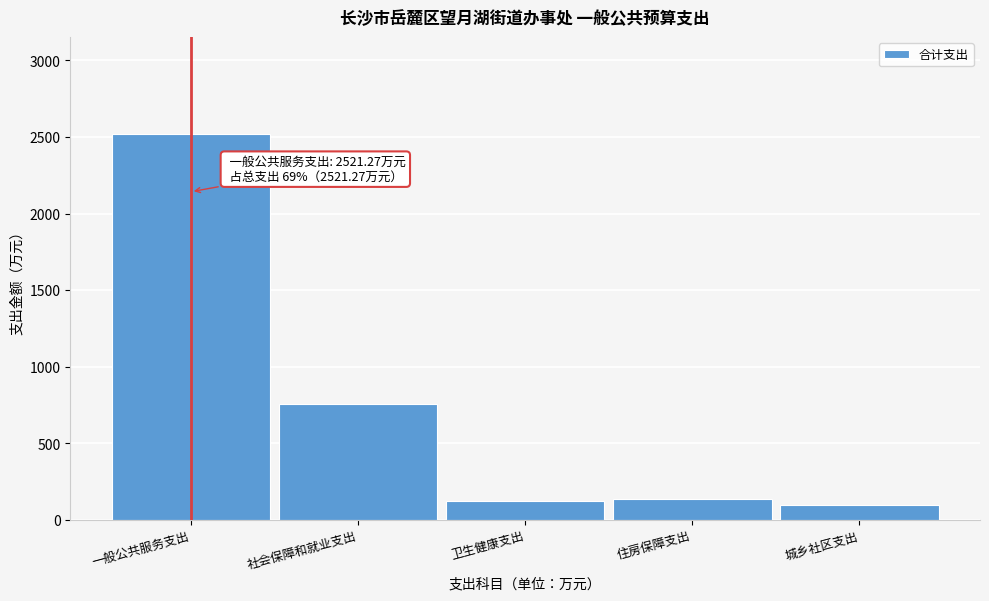

Reading right to left, extract all data points from this chart.

100.0	137.2	122.5	754.3	2521.3